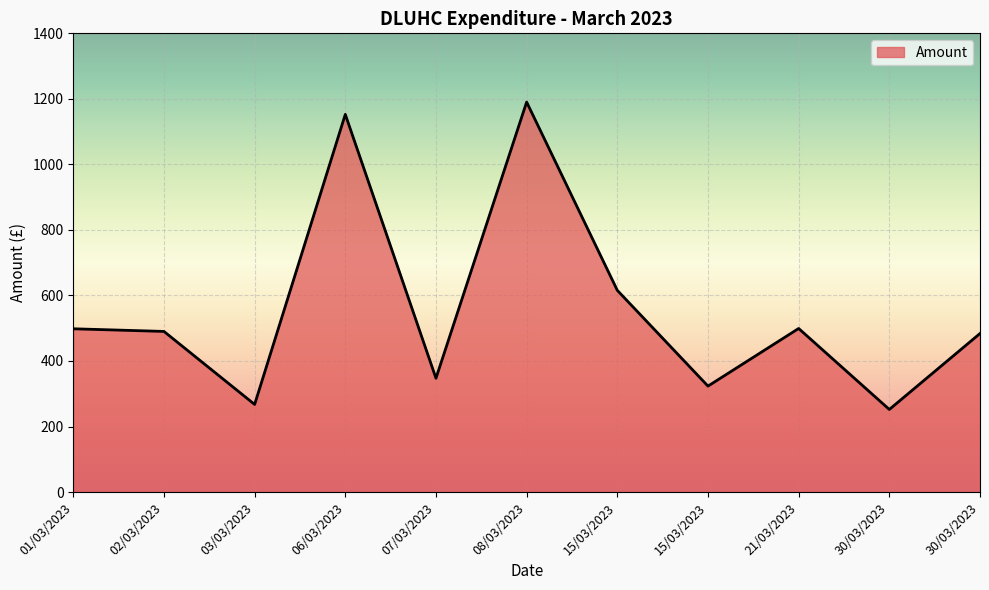

How many values are below 490?

5